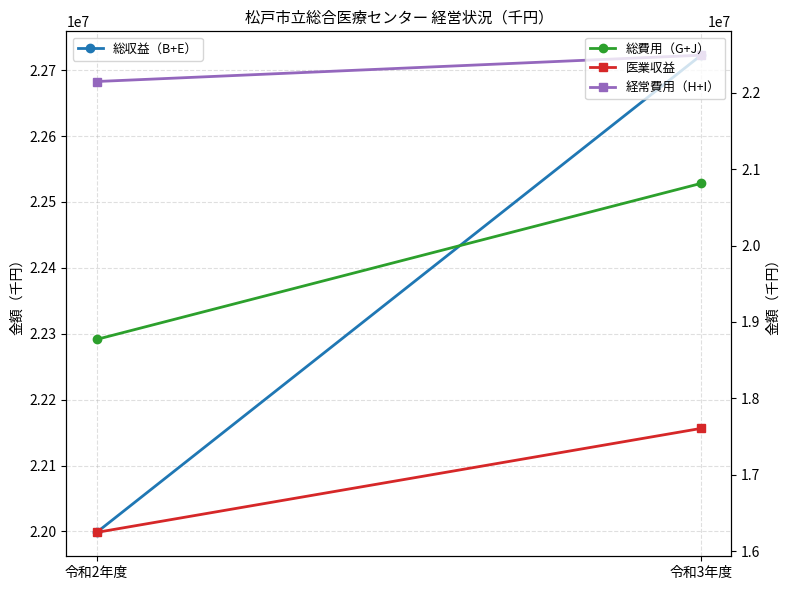

Which series has the widest spread of values?

医業収益